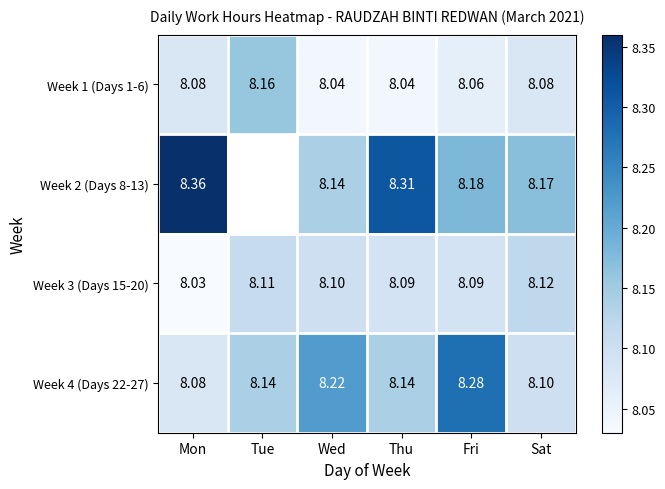

What is the spread (max minus min) of values at Tue?

0.1